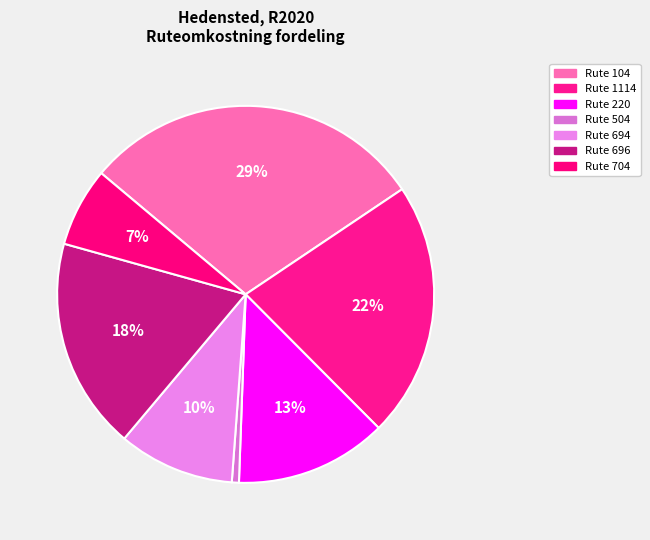

Is it true that Rute 694 is 1% of the pie?

False